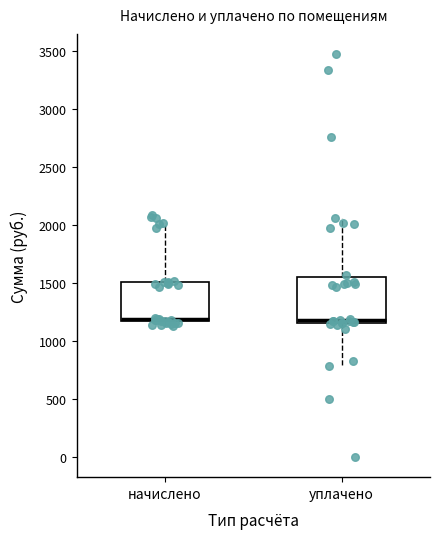

Where is the upper edge of the box for начислено on the y-axis? The values are not printed on the chart, so give them approximately, as read against the axis.

1500